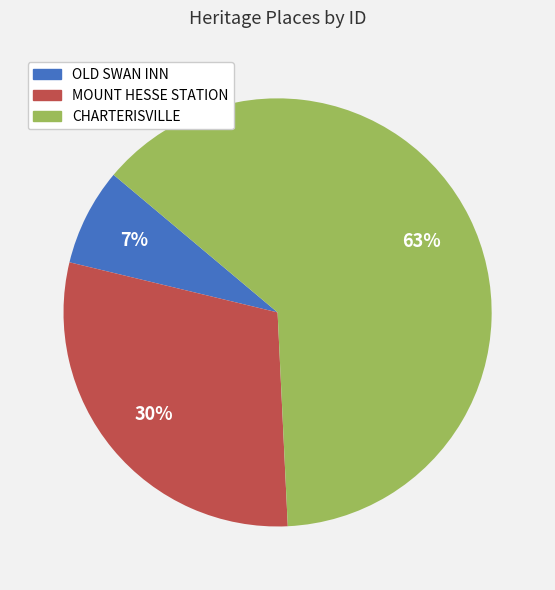

Between MOUNT HESSE STATION and CHARTERISVILLE, which is larger?

CHARTERISVILLE